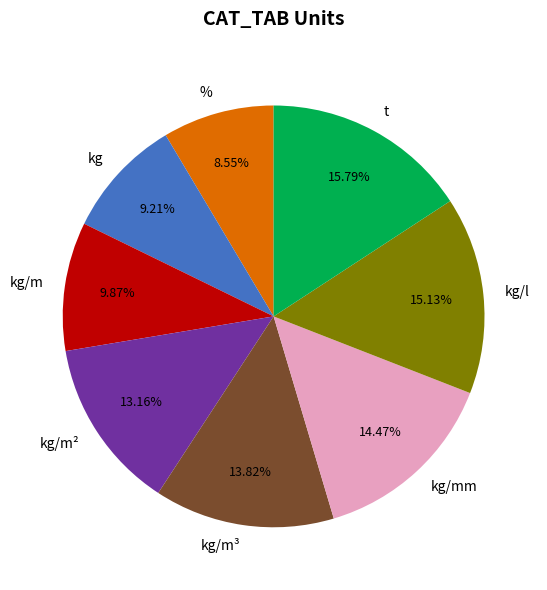

What portion of the pie excludes kg/mm?

85.5%